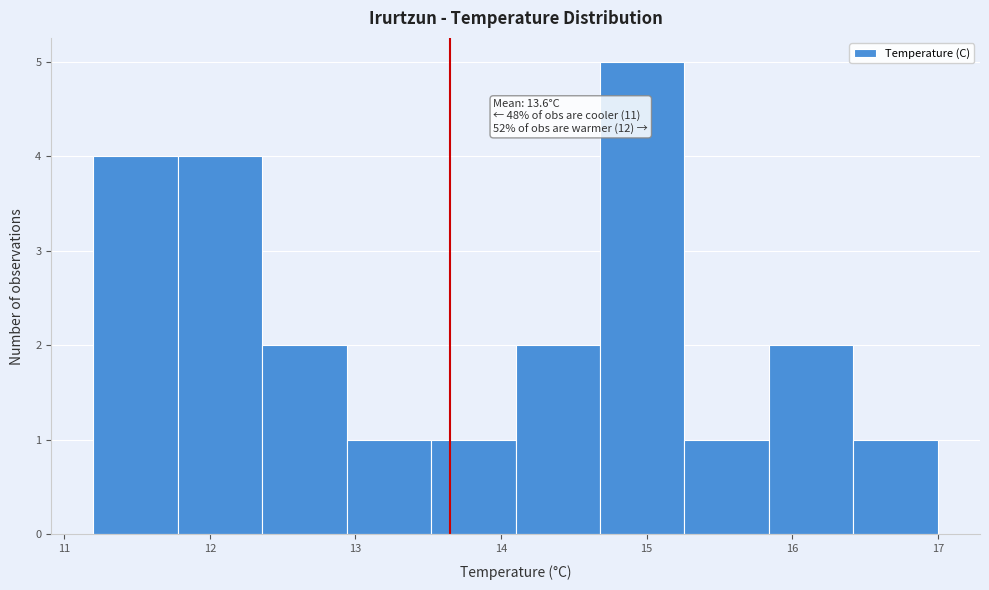

Which range on the x-axis has the tallest bar?

14.68 to 15.26